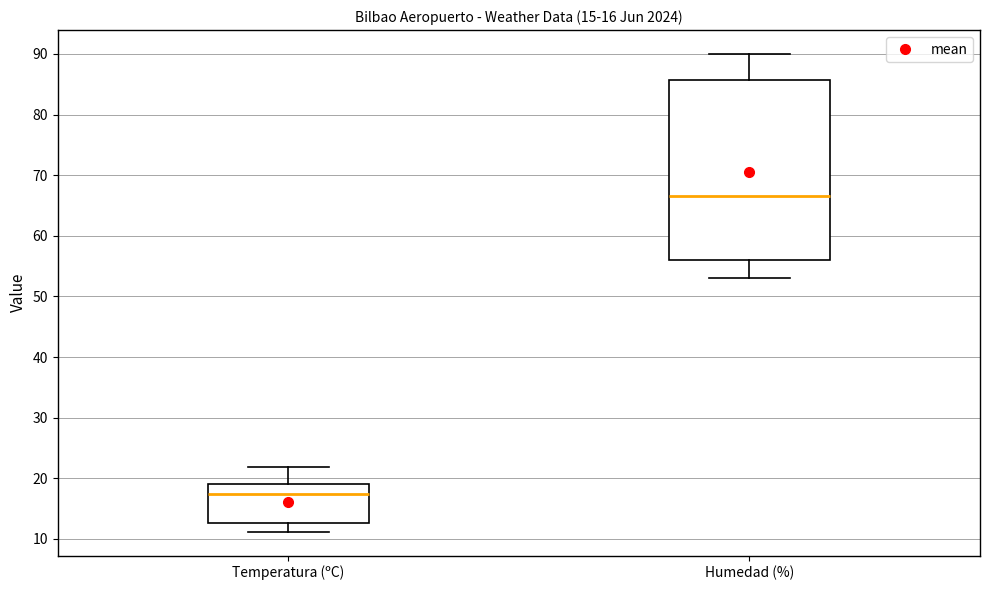

Comparing the boxes themselves (not the whiskers), which one is the tallest?

Humedad (%)